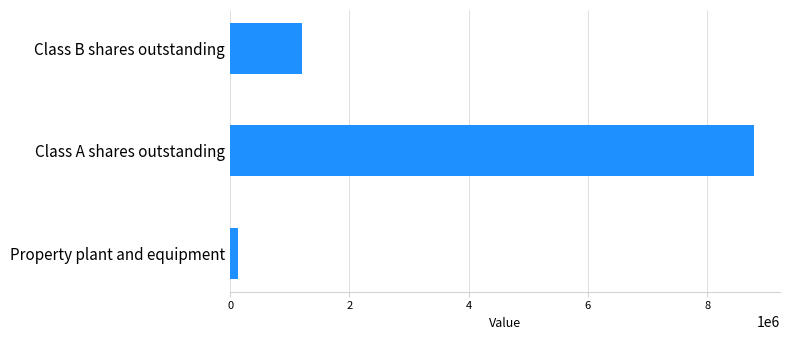

What is the approximate value at Class A shares outstanding, to the nearest 10?

8782780